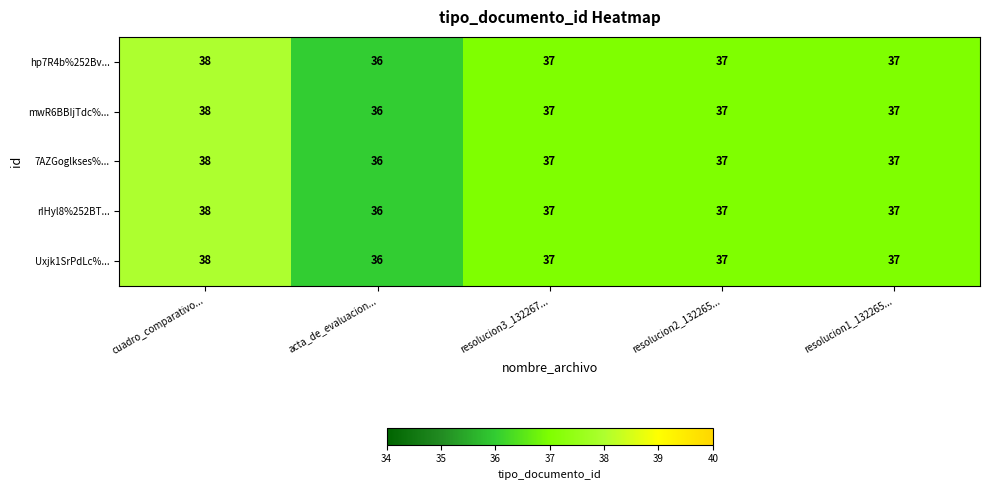

Reading left to right, extract all data points from this chart.

hp7R4b%252Bv...: 38	36	37	37	37
mwR6BBIjTdc%...: 38	36	37	37	37
7AZGoglkses%...: 38	36	37	37	37
rIHyl8%252BT...: 38	36	37	37	37
Uxjk1SrPdLc%...: 38	36	37	37	37